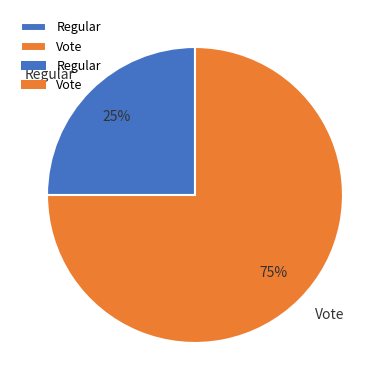

How many slices are in this pie chart?

2